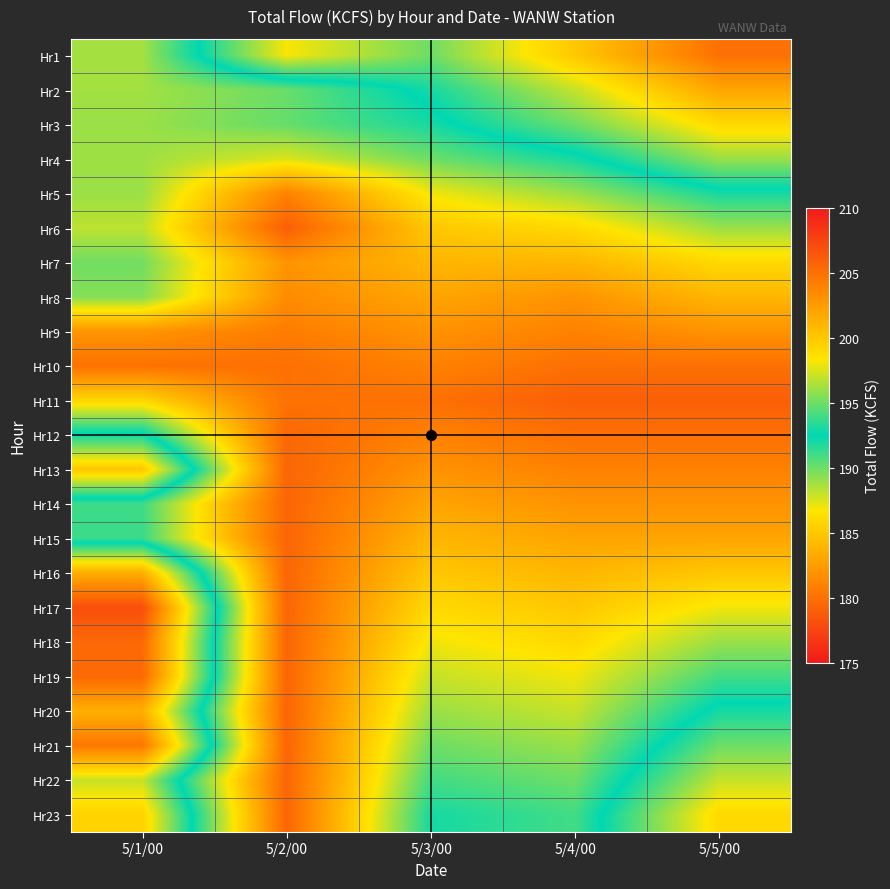

Which series changed the most between 5/2/00 and 5/3/00?

Hr23